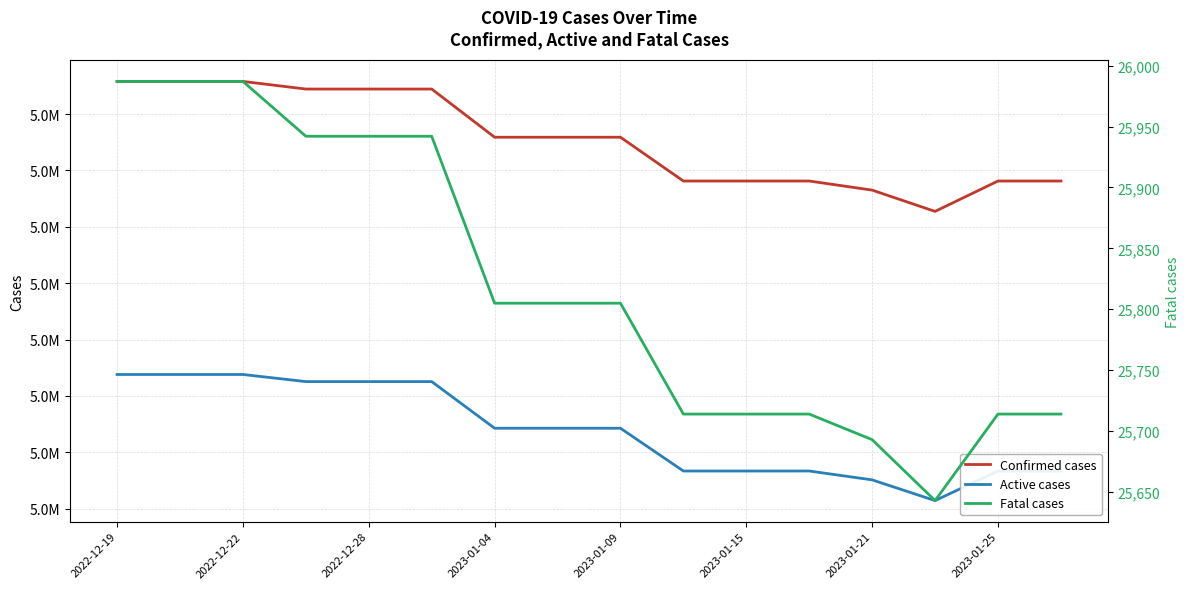

The Active cases series shows 8764891 at 2023-01-25. True or false?

False